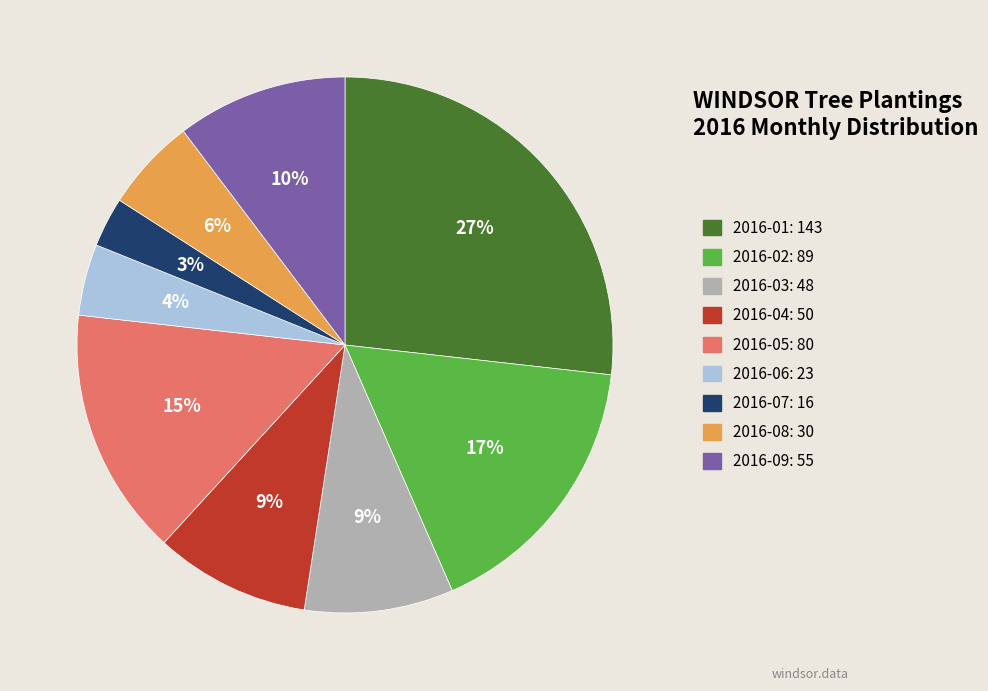

Do 2016-07 and 2016-09 together represent more than half of the pie?

No